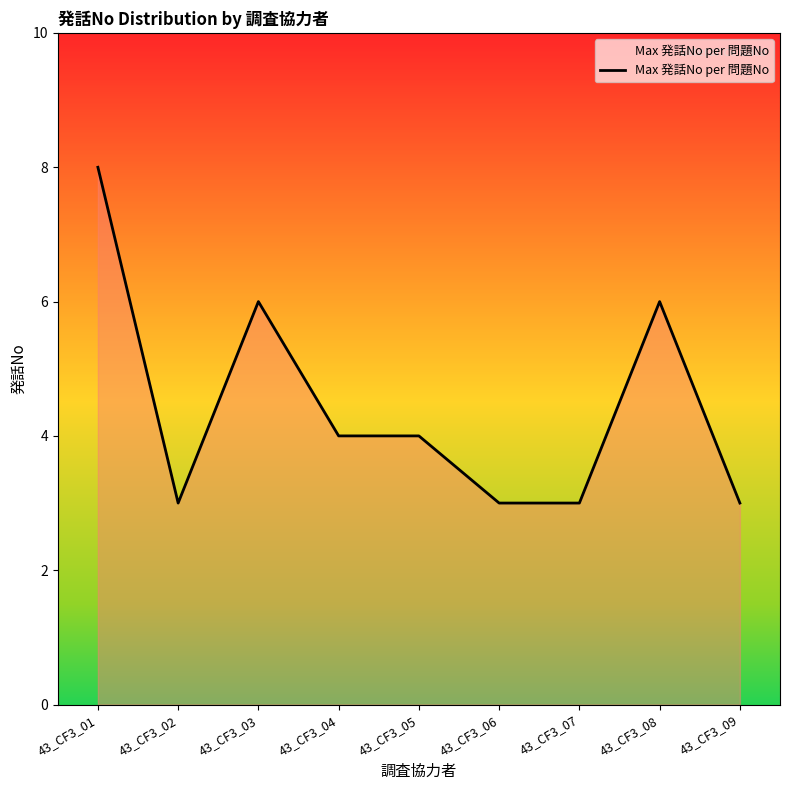

What is the minimum value shown in the chart?

3